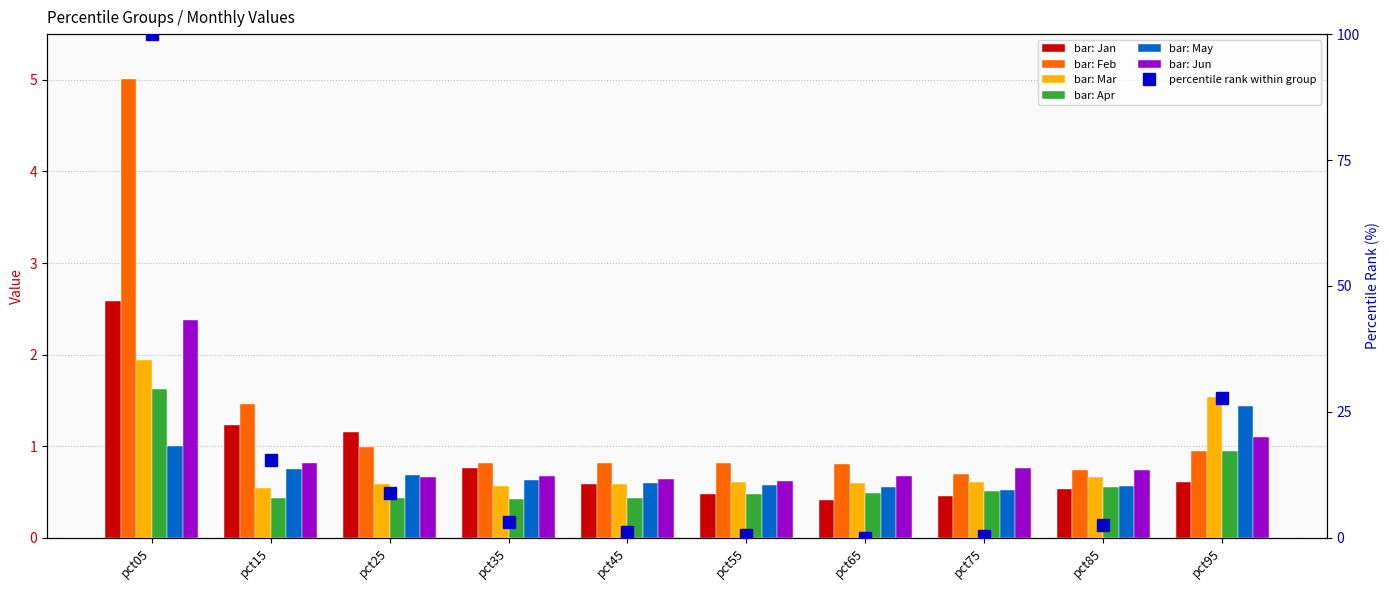

Reading left to right, list all the values displayed in this chart.

Jan: pct05=2.6	pct15=1.2	pct25=1.2	pct35=0.8	pct45=0.6	pct55=0.5	pct65=0.4	pct75=0.5	pct85=0.5	pct95=0.6
Feb: pct05=5.0	pct15=1.5	pct25=1.0	pct35=0.8	pct45=0.8	pct55=0.8	pct65=0.8	pct75=0.7	pct85=0.7	pct95=0.9
Mar: pct05=1.9	pct15=0.5	pct25=0.6	pct35=0.6	pct45=0.6	pct55=0.6	pct65=0.6	pct75=0.6	pct85=0.7	pct95=1.5
Apr: pct05=1.6	pct15=0.4	pct25=0.4	pct35=0.4	pct45=0.4	pct55=0.5	pct65=0.5	pct75=0.5	pct85=0.6	pct95=0.9
May: pct05=1.0	pct15=0.8	pct25=0.7	pct35=0.6	pct45=0.6	pct55=0.6	pct65=0.6	pct75=0.5	pct85=0.6	pct95=1.4
Jun: pct05=2.4	pct15=0.8	pct25=0.7	pct35=0.7	pct45=0.6	pct55=0.6	pct65=0.7	pct75=0.8	pct85=0.7	pct95=1.1